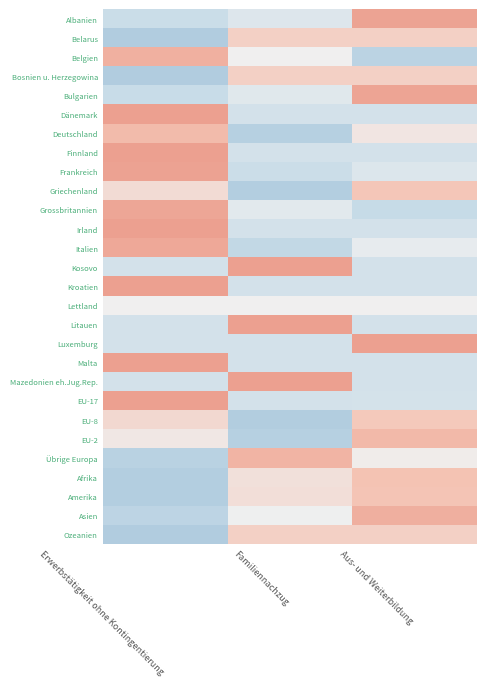

At which category is the sum across all series the highest?

Aus- und Weiterbildung